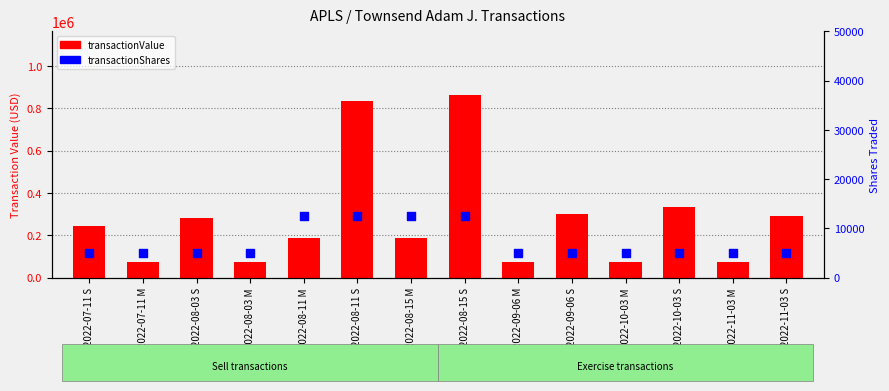

At which category is the sum across all series the highest?

2022-08-15 S